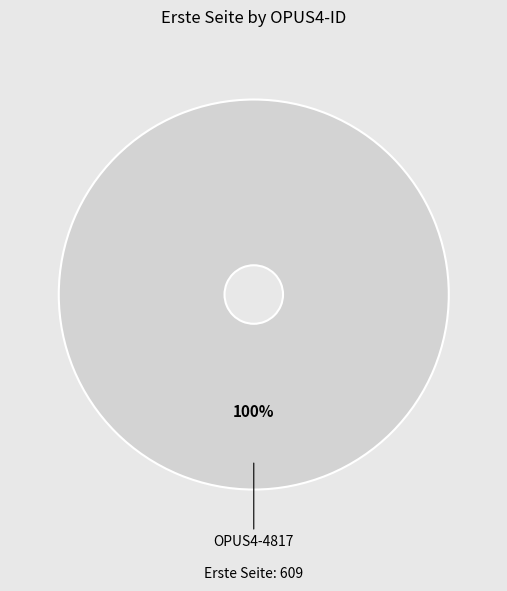

How many segments does this pie chart have?

1